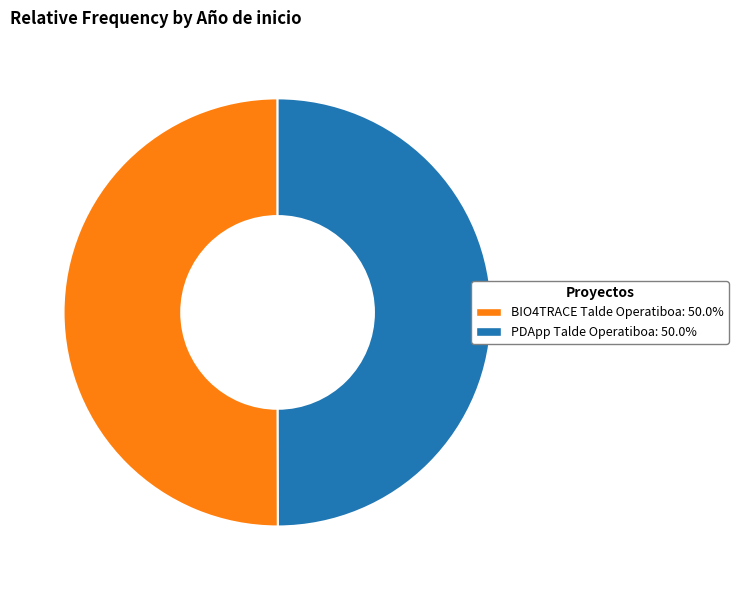

Is the sum of BIO4TRACE Talde Operatiboa: 50.0% and PDApp Talde Operatiboa: 50.0% greater than half?

Yes